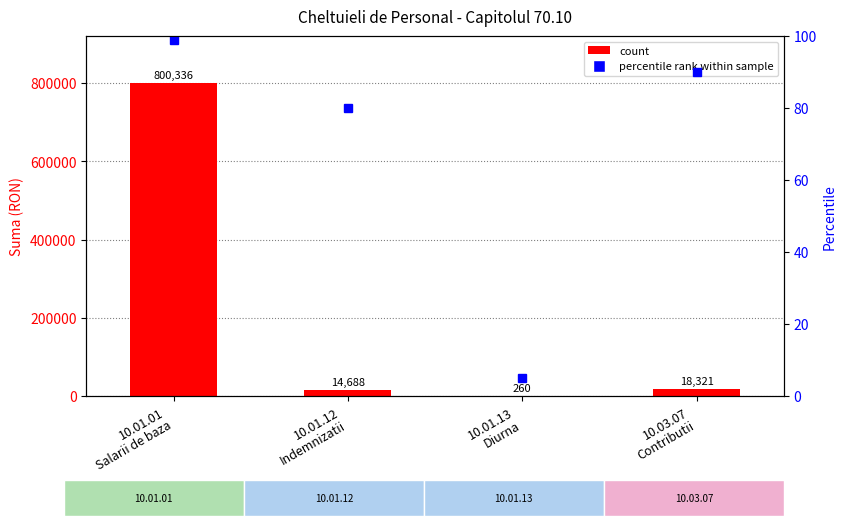

The value at 10.01.13
Diurna is 260. True or false?

True